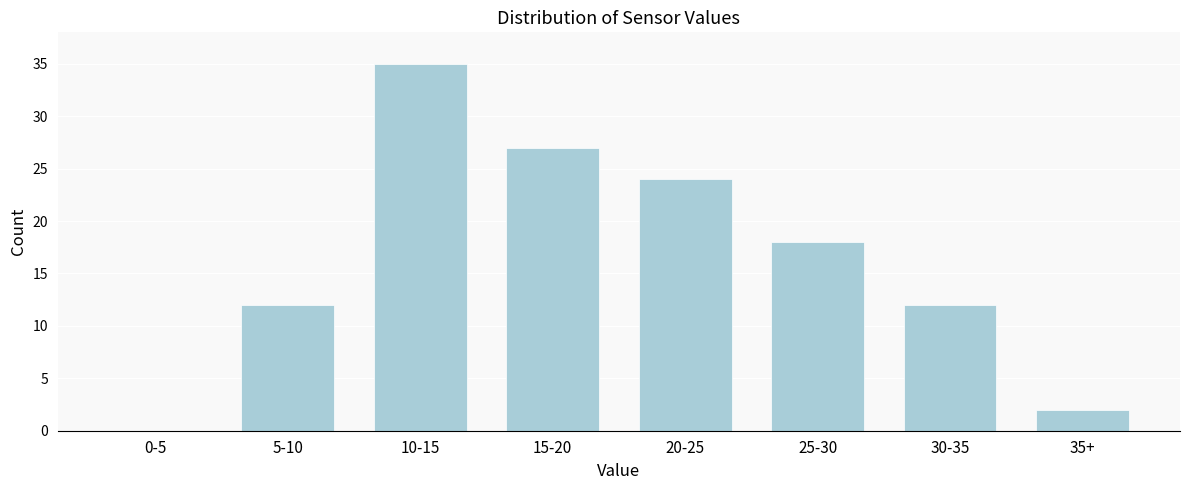

Reading left to right, extract all data points from this chart.

0-5=0	5-10=12	10-15=35	15-20=27	20-25=24	25-30=18	30-35=12	35+=2